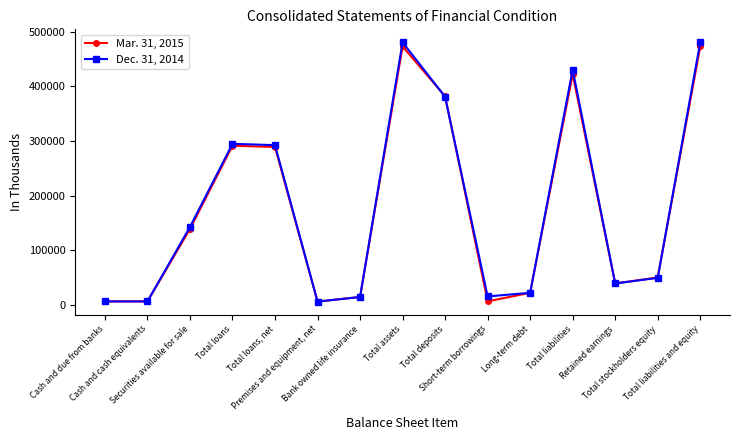

What is the total value across all series at Long-term debt?

45000